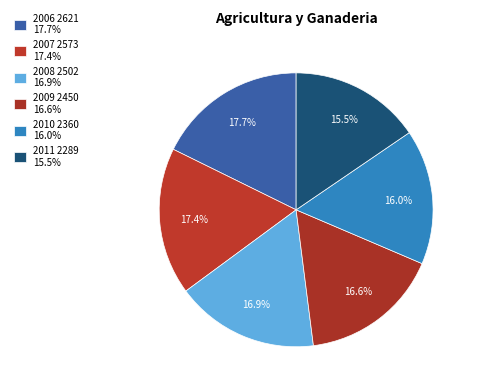

Does any single category account for the majority?

No